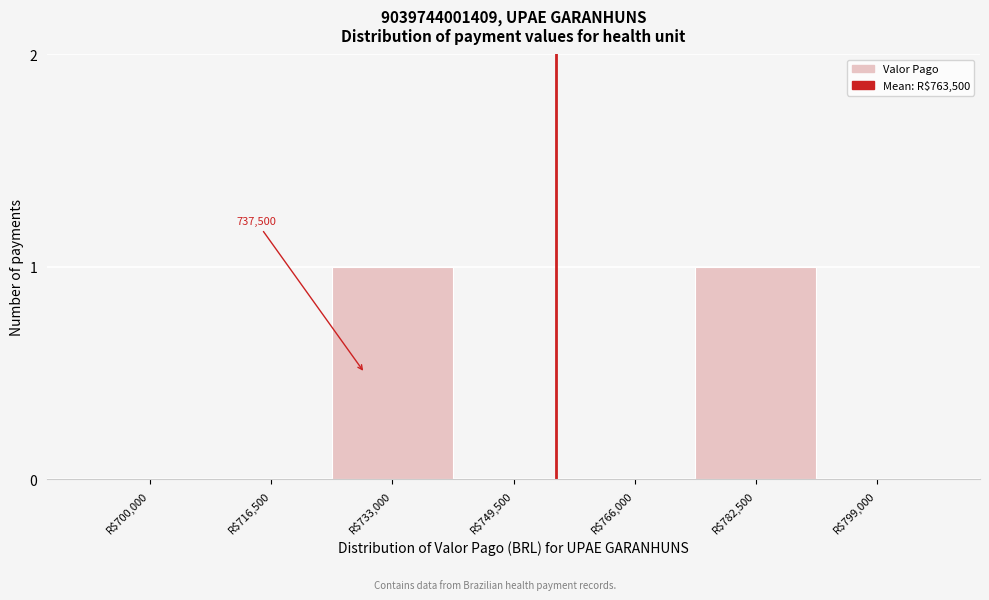

Is it true that the value at R$766,000 is 1?

False